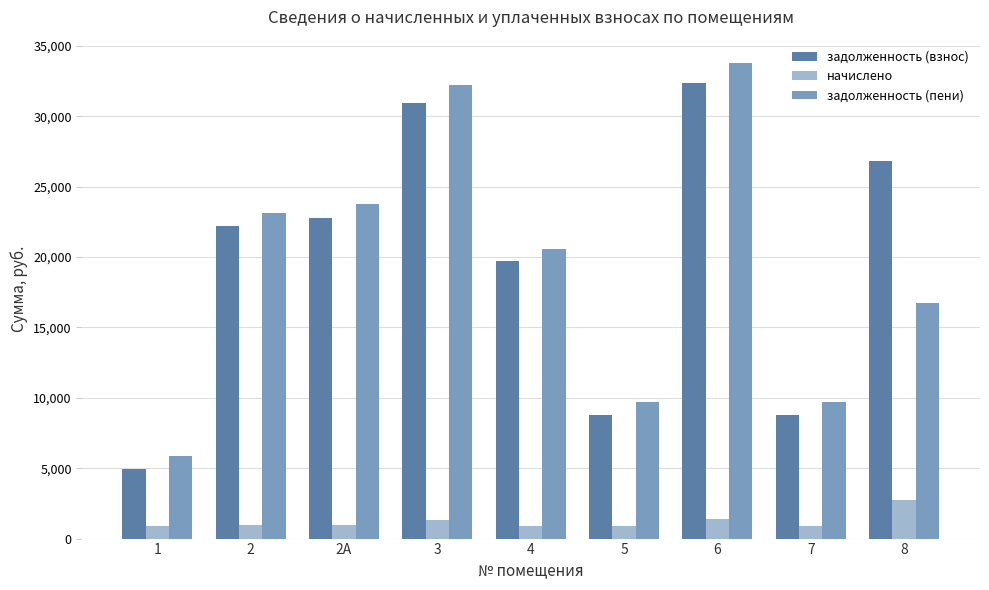

How many data points in задолженность (взнос) are above 22172?

5